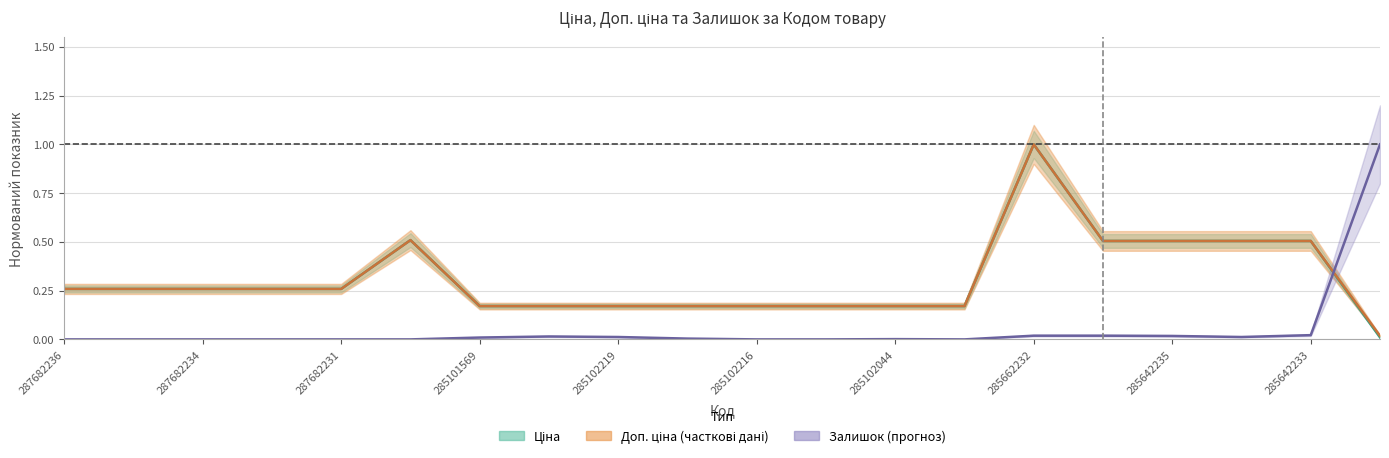

Which series changed the most between 285101569 and 285642233?

Ціна